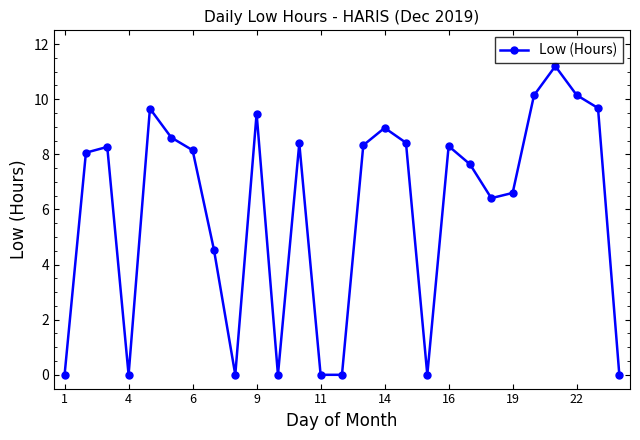

What is the difference between the maximum and second lowest values?

11.2